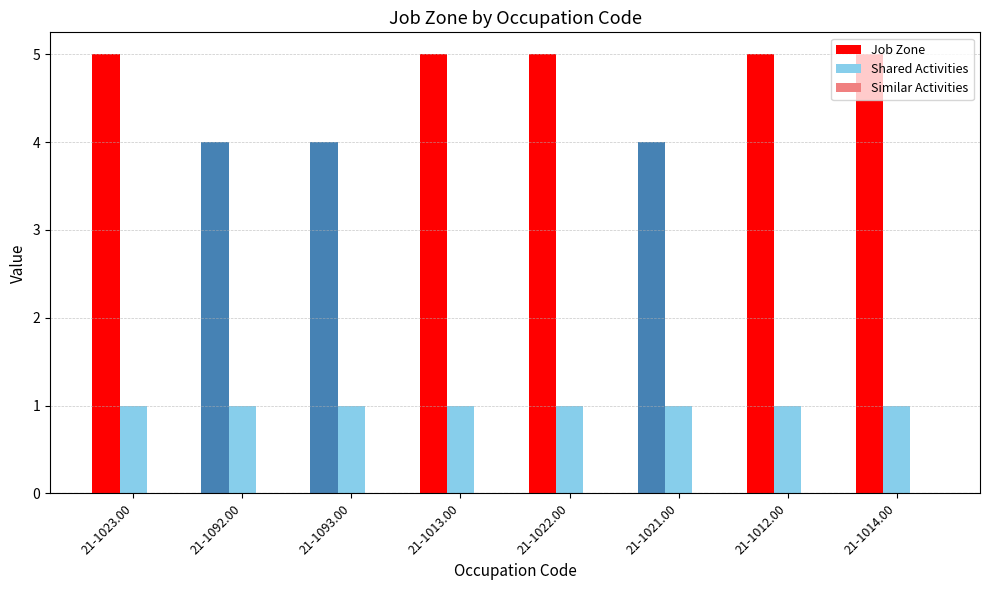

Is it true that Job Zone equals 7 at 21-1022.00?

False